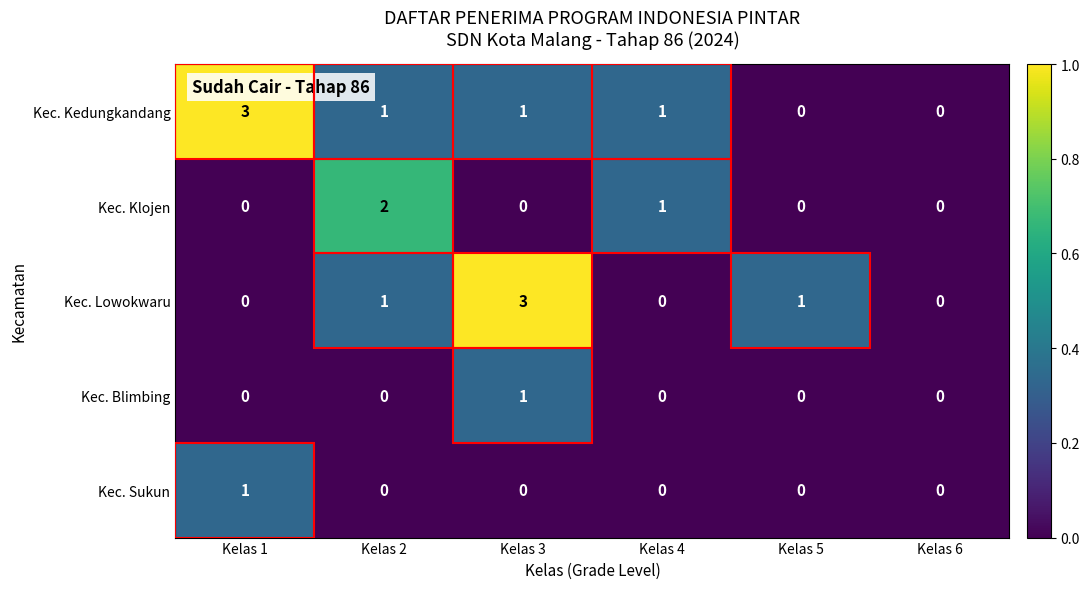

The value of Kec. Klojen at Kelas 3 is -1. True or false?

False